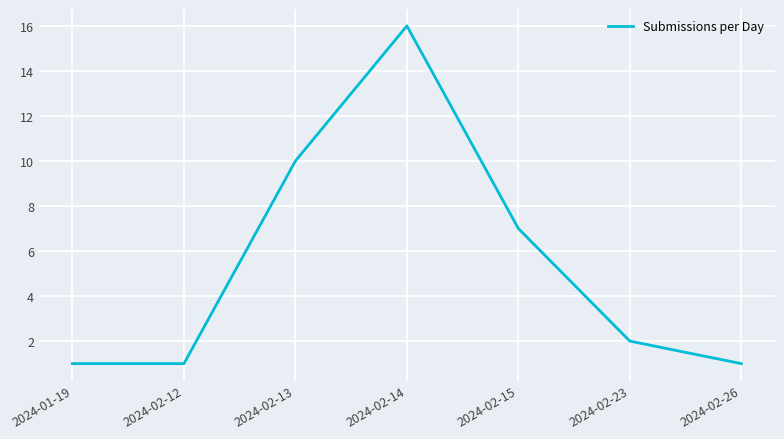

Which category has the highest value across all series?

2024-02-14